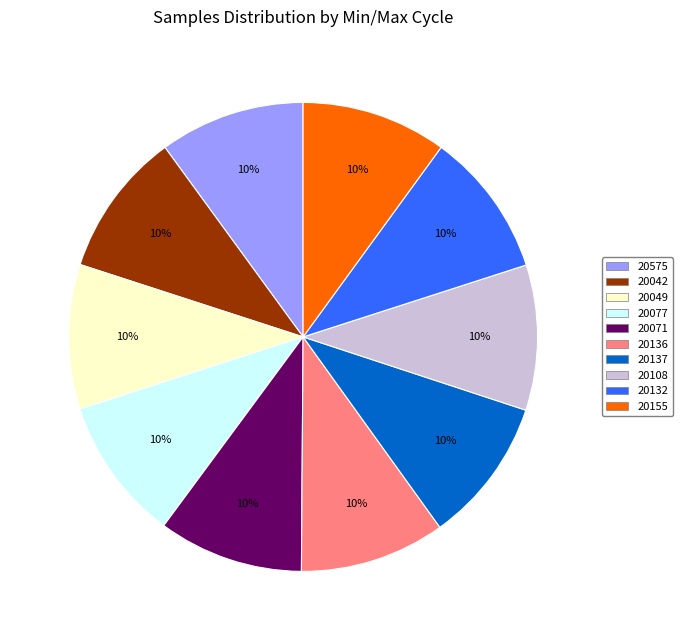

Does any single category account for the majority?

No